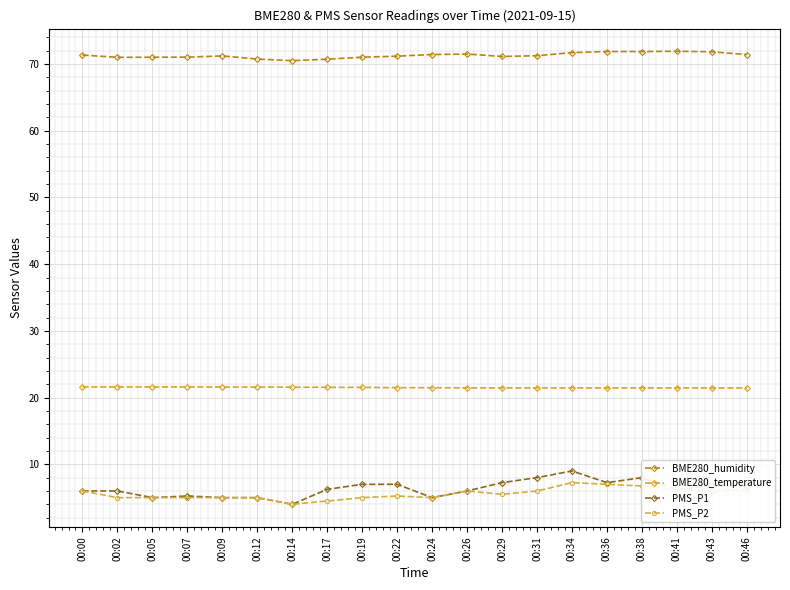

Does the chart have visible grid lines?

Yes